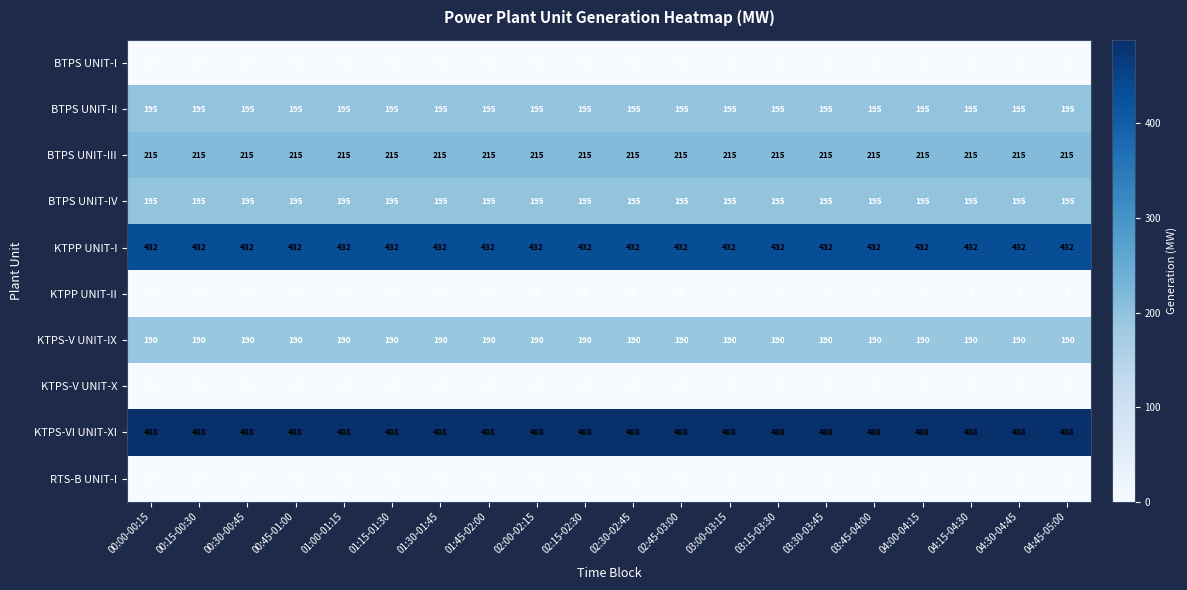

At how many categories does at least one series exceed 295?

20